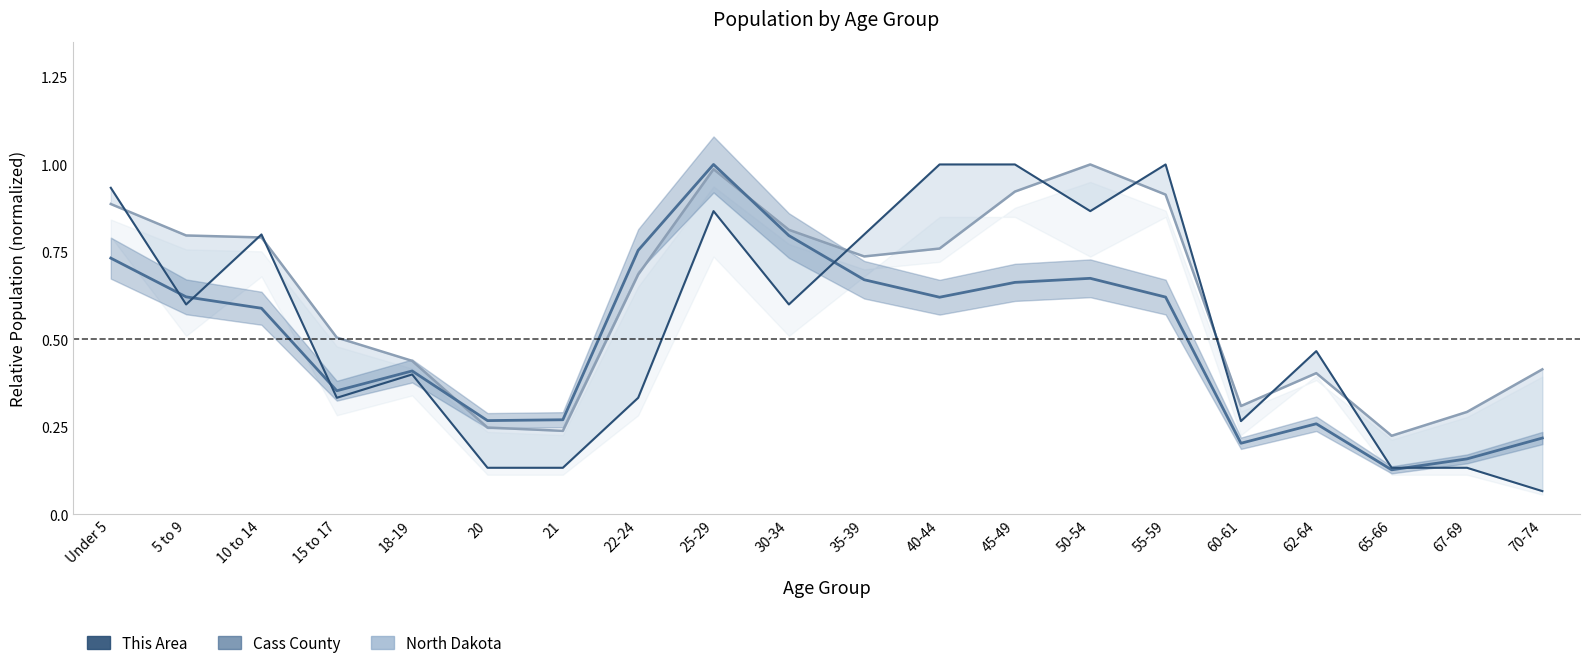

Which category has the lowest value in the Cass County series?

65-66